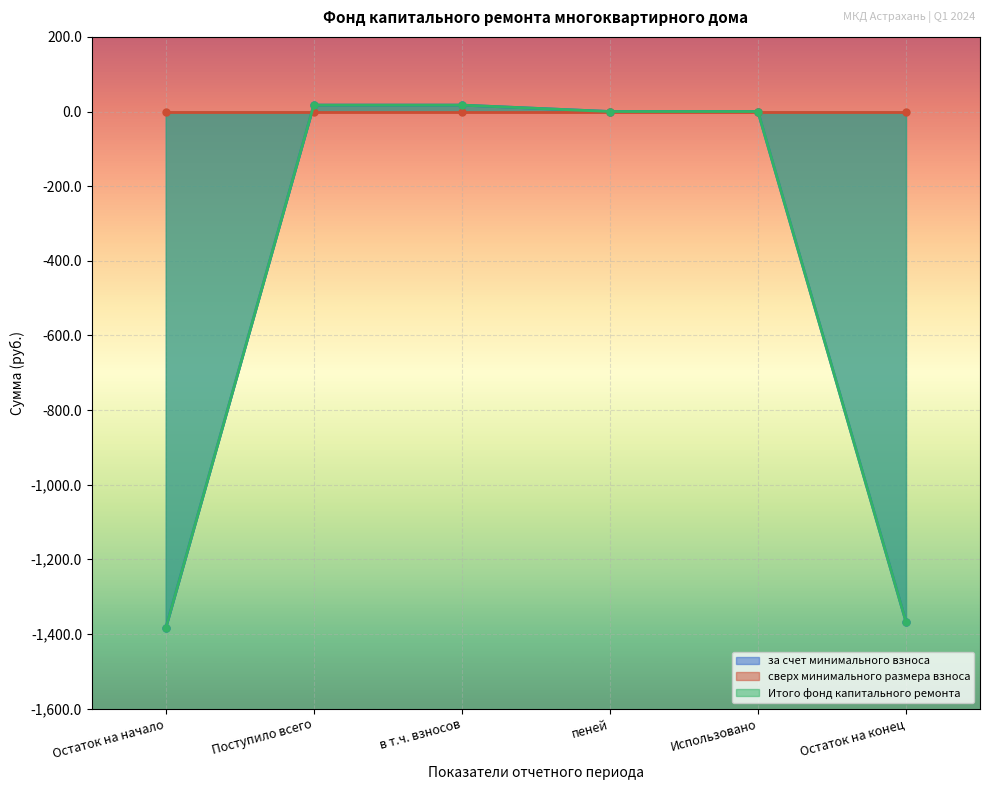

What position from the right is Использовано?

2